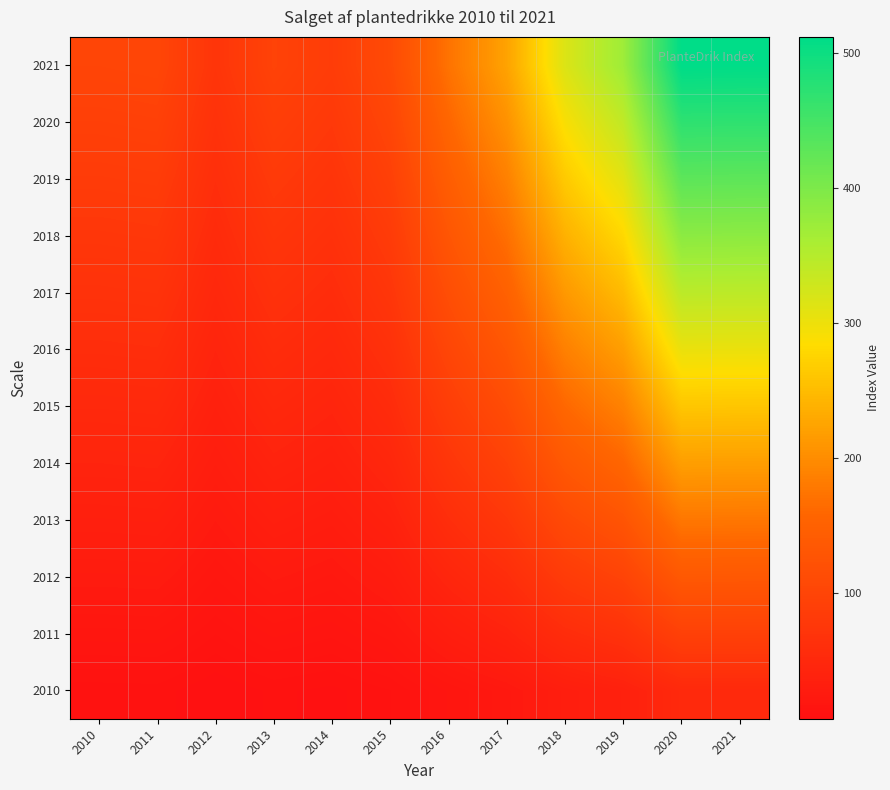

Reading left to right, list all the values displayed in this chart.

2010: 2010=10.0	2011=10.2	2012=7.3	2013=9.7	2014=8.6	2015=11.1	2016=17.3	2017=22.4	2018=31.6	2019=37.1	2020=51.2	2021=51.1
2011: 2010=18.2	2011=18.5	2012=13.2	2013=17.6	2014=15.6	2015=20.1	2016=31.4	2017=40.7	2018=57.5	2019=67.4	2020=93.1	2021=92.9
2012: 2010=26.4	2011=26.8	2012=19.1	2013=25.5	2014=22.6	2015=29.2	2016=45.6	2017=59.0	2018=83.4	2019=97.7	2020=135.0	2021=134.8
2013: 2010=34.5	2011=35.2	2012=25.1	2013=33.4	2014=29.6	2015=38.2	2016=59.7	2017=77.3	2018=109.3	2019=128.0	2020=176.9	2021=176.6
2014: 2010=42.7	2011=43.5	2012=31.0	2013=41.3	2014=36.6	2015=47.3	2016=73.8	2017=95.6	2018=135.1	2019=158.3	2020=218.8	2021=218.4
2015: 2010=50.9	2011=51.8	2012=36.9	2013=49.2	2014=43.6	2015=56.3	2016=88.0	2017=113.9	2018=161.0	2019=188.7	2020=260.7	2021=260.3
2016: 2010=59.1	2011=60.2	2012=42.9	2013=57.2	2014=50.6	2015=65.4	2016=102.1	2017=132.2	2018=186.9	2019=219.0	2020=302.7	2021=302.1
2017: 2010=67.3	2011=68.5	2012=48.8	2013=65.1	2014=57.6	2015=74.4	2016=116.2	2017=150.5	2018=212.8	2019=249.3	2020=344.6	2021=343.9
2018: 2010=75.5	2011=76.8	2012=54.7	2013=73.0	2014=64.6	2015=83.5	2016=130.4	2017=168.8	2018=238.6	2019=279.6	2020=386.5	2021=385.7
2019: 2010=83.6	2011=85.1	2012=60.7	2013=80.9	2014=71.7	2015=92.5	2016=144.5	2017=187.1	2018=264.5	2019=309.9	2020=428.4	2021=427.6
2020: 2010=91.8	2011=93.5	2012=66.6	2013=88.8	2014=78.7	2015=101.6	2016=158.7	2017=205.4	2018=290.4	2019=340.2	2020=470.3	2021=469.4
2021: 2010=100.0	2011=101.8	2012=72.5	2013=96.7	2014=85.7	2015=110.6	2016=172.8	2017=223.7	2018=316.3	2019=370.6	2020=512.2	2021=511.2